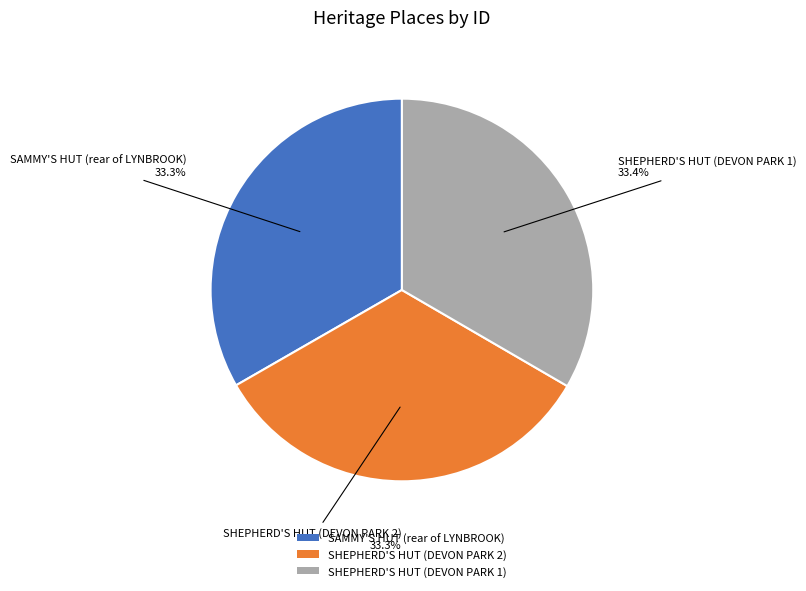

Does SAMMY'S HUT (rear of LYNBROOK) account for over 50% of the chart?

No